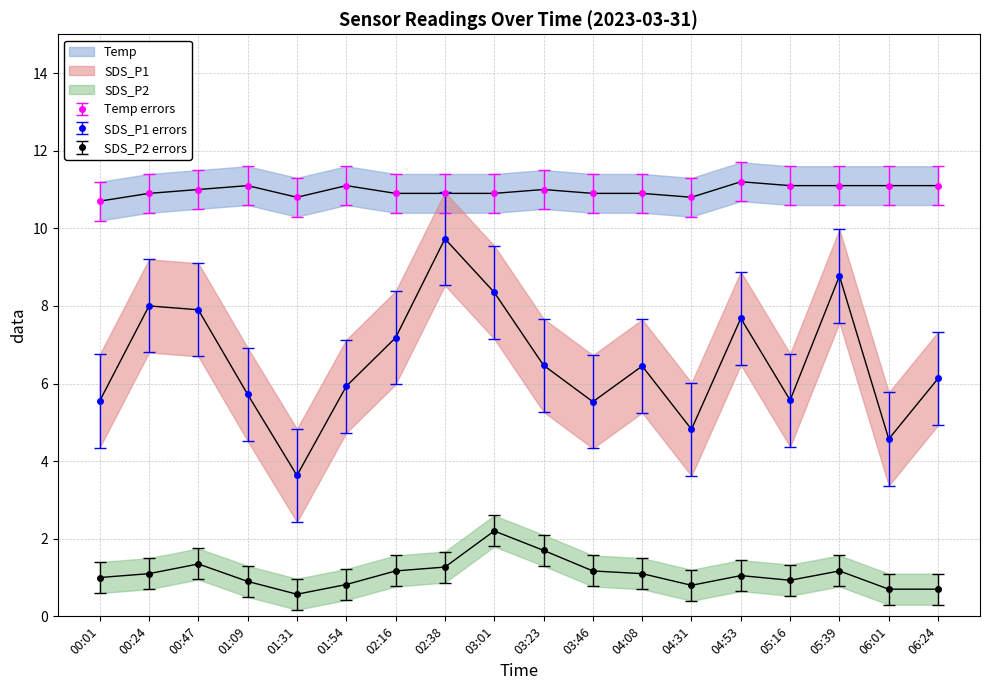

True or false: Temp and SDS_P2 intersect in this chart.

False